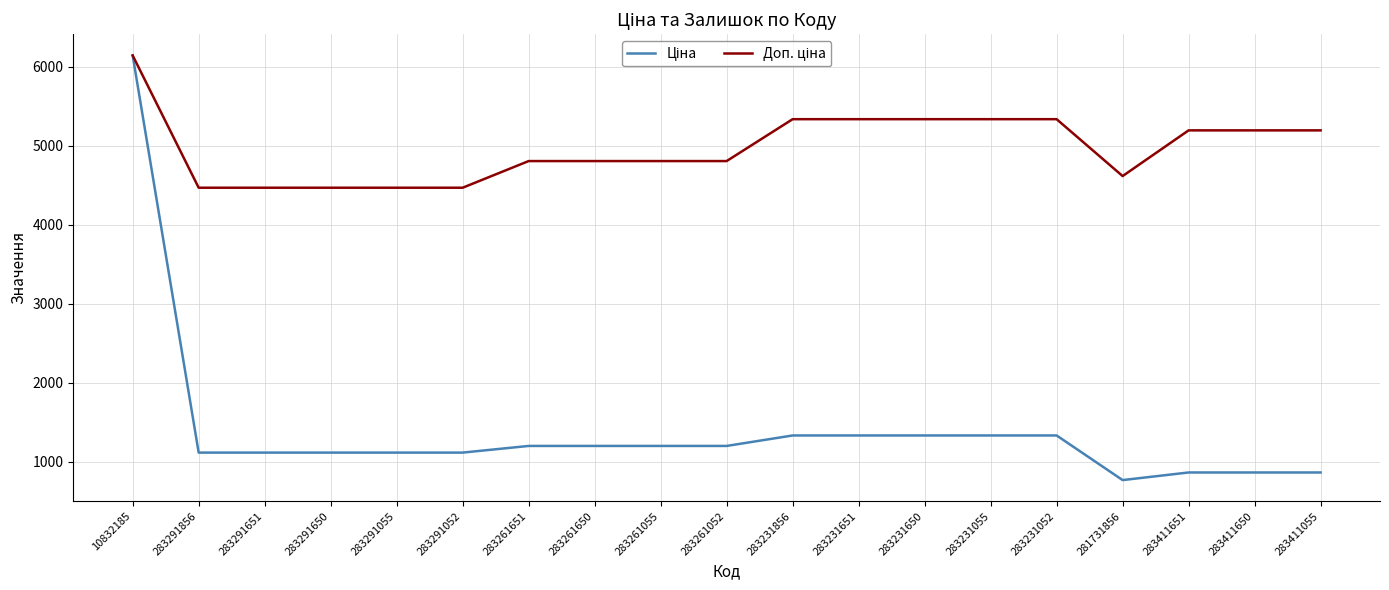

At which category is the sum across all series the highest?

10832185